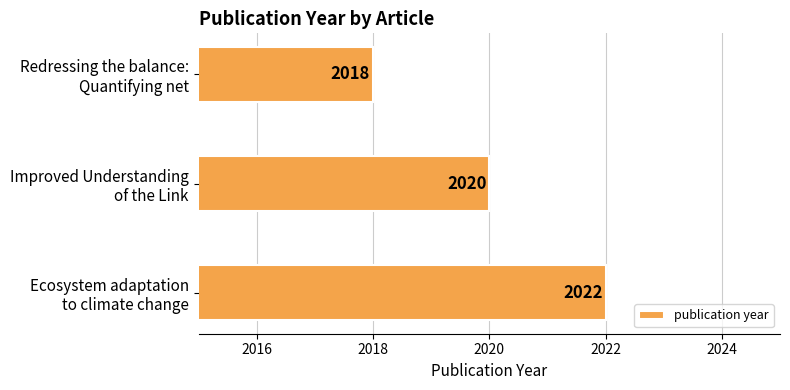

How many values are between 2018 and 2022?

3